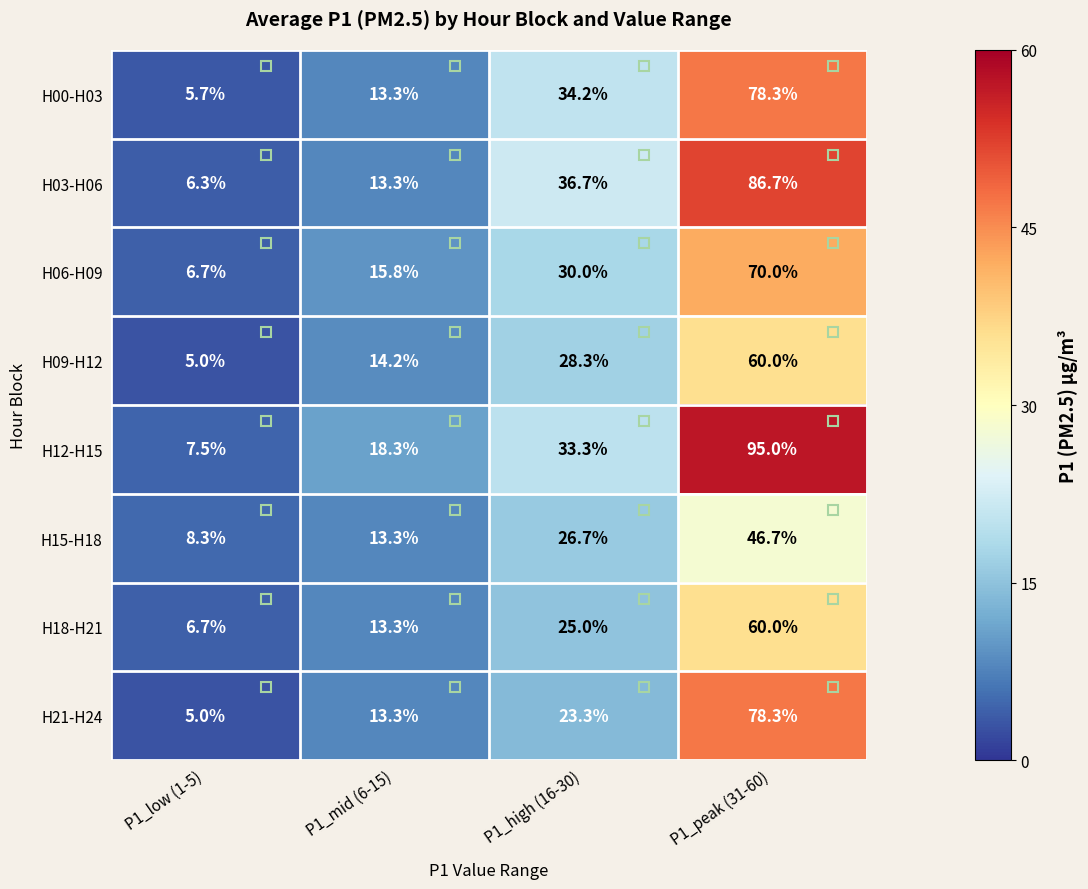

What is the total value across all series at P1_low (1-5)?

51.2